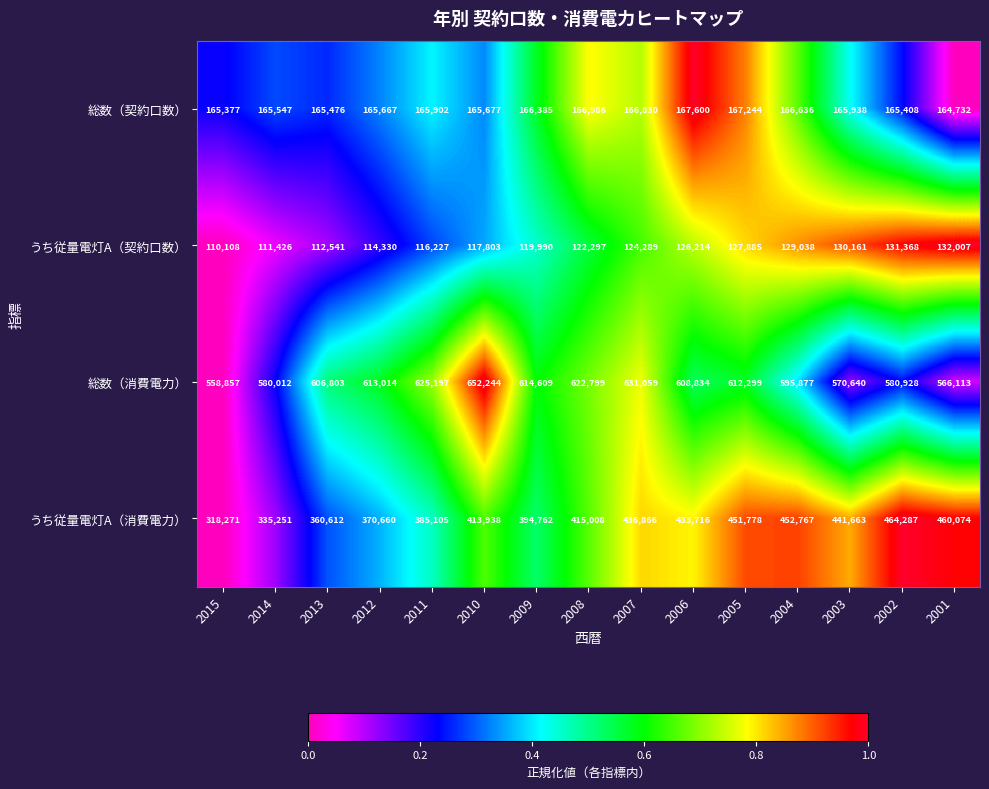

List the series in order of their peak value, highest first.

総数（消費電力）, うち従量電灯A（消費電力）, 総数（契約口数）, うち従量電灯A（契約口数）